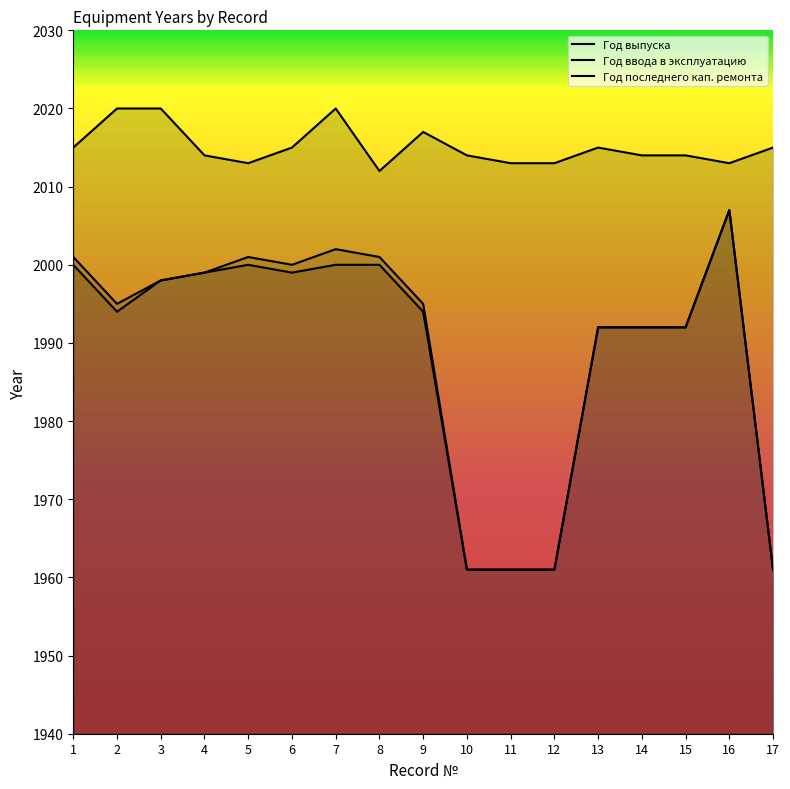

The Год ввода в эксплуатацию series shows 1992 at 14. True or false?

True